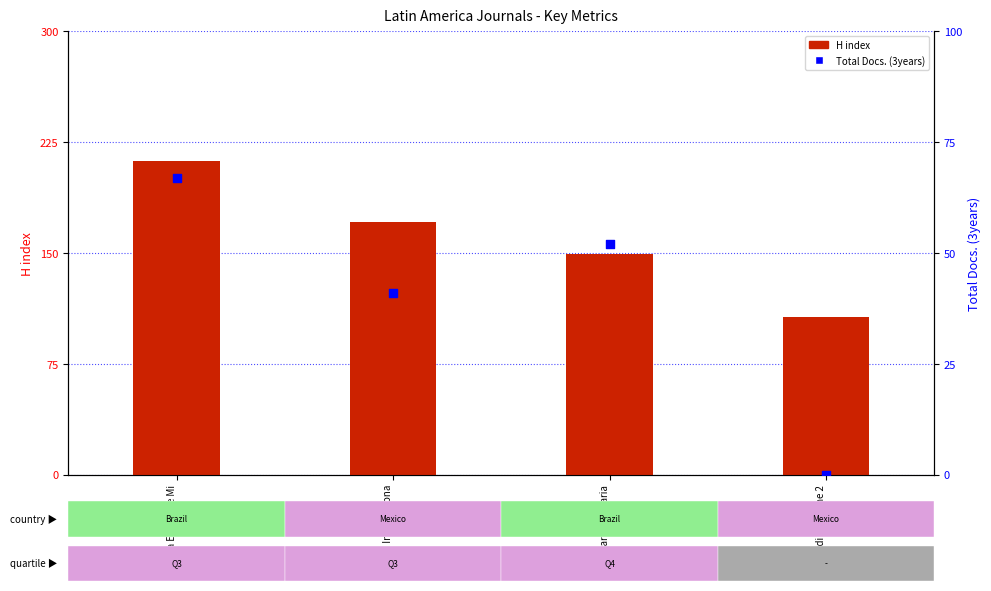

Which series has the largest total across all categories?

H index